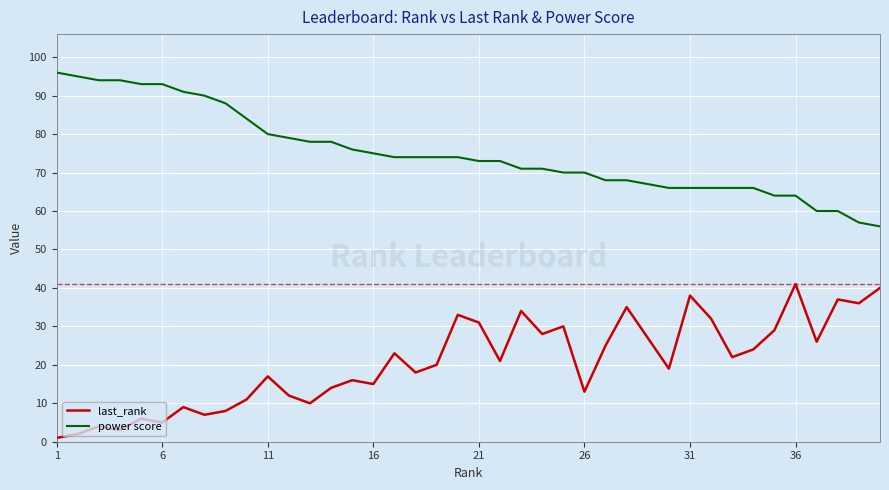

Rank the series by their average value, from highest to lowest.

power score, last_rank